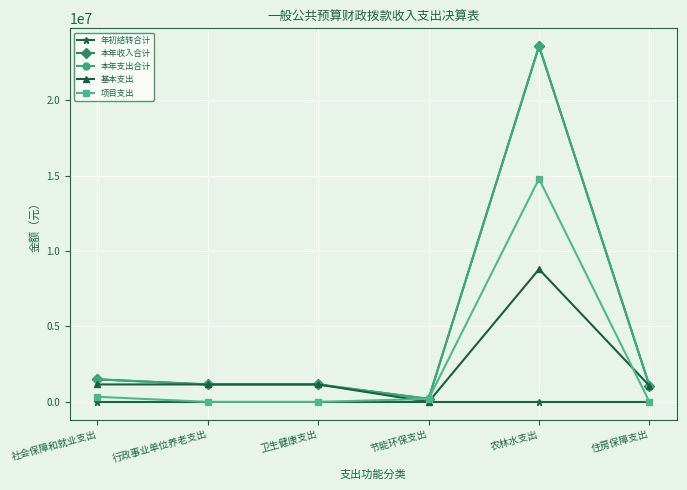

What is the label of the 4th point from the right?

卫生健康支出